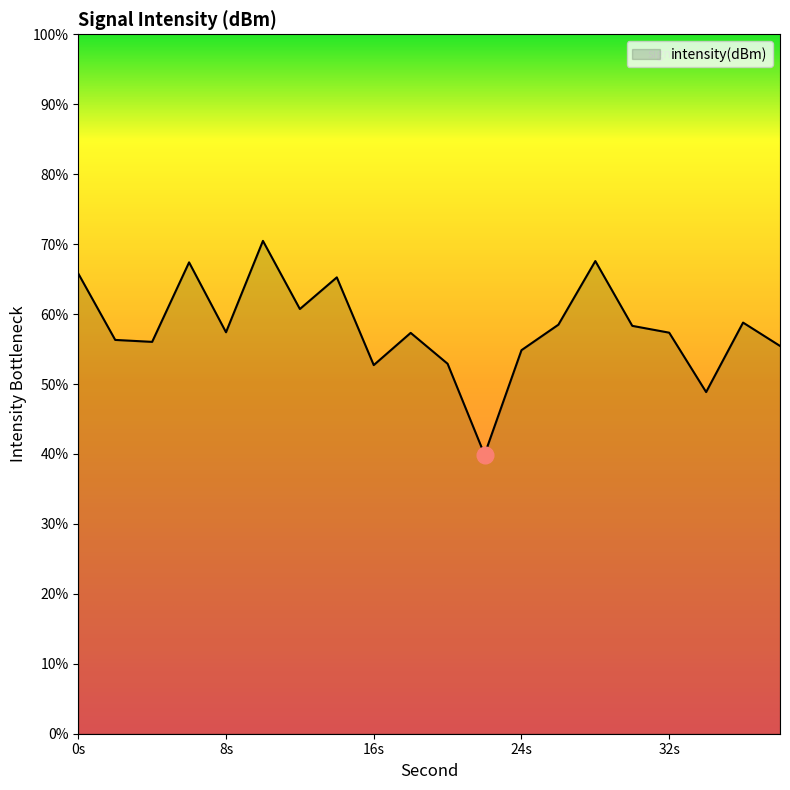

What is the greatest value displayed?

70.5